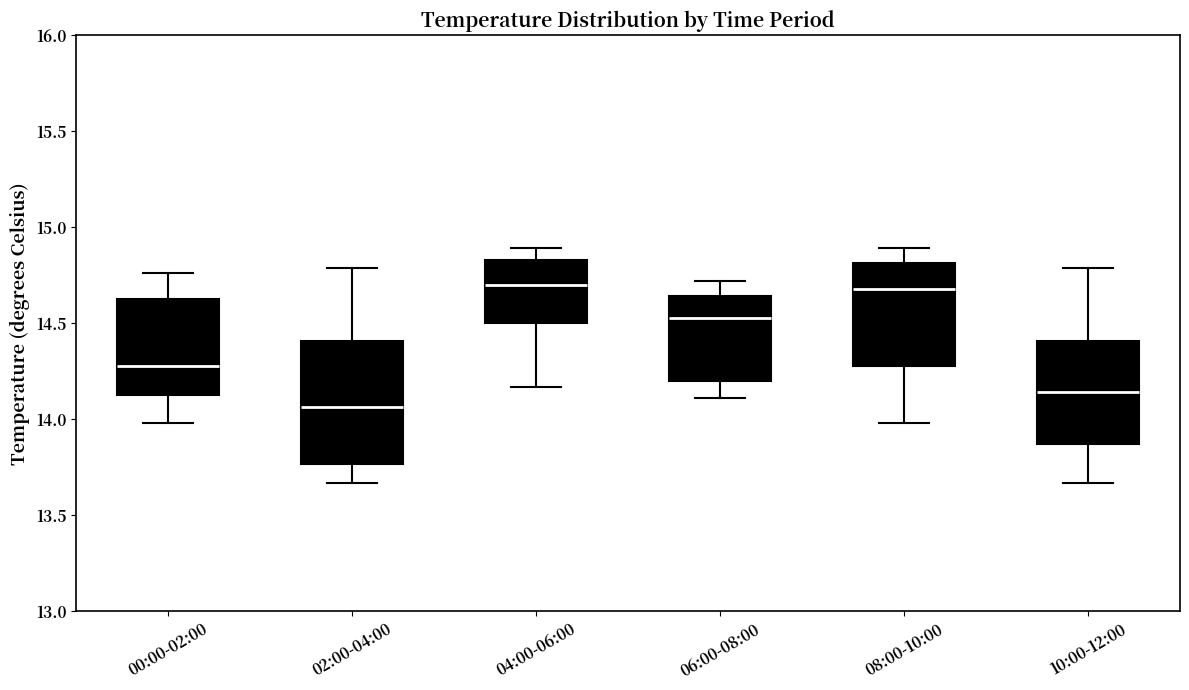

Reading left to right, transcribe this box plot: for each box, give where its median line is, the range the box spans, and where its two whiskers end, as read against the y-axis. The values are not printed on the chart, so give them approximately, as read against the axis.

00:00-02:00: median 14.30, box 14.15 to 14.65, whiskers 14.00 to 14.75
02:00-04:00: median 14.05, box 13.75 to 14.40, whiskers 13.65 to 14.80
04:00-06:00: median 14.70, box 14.50 to 14.85, whiskers 14.15 to 14.90
06:00-08:00: median 14.55, box 14.20 to 14.65, whiskers 14.10 to 14.70
08:00-10:00: median 14.70, box 14.30 to 14.80, whiskers 14.00 to 14.90
10:00-12:00: median 14.15, box 13.85 to 14.40, whiskers 13.65 to 14.80